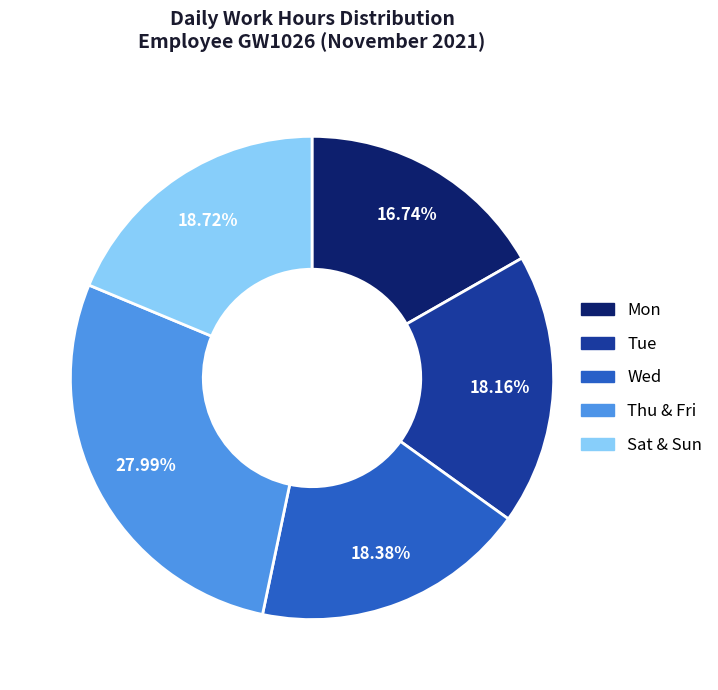

Is Mon the majority of the pie?

No